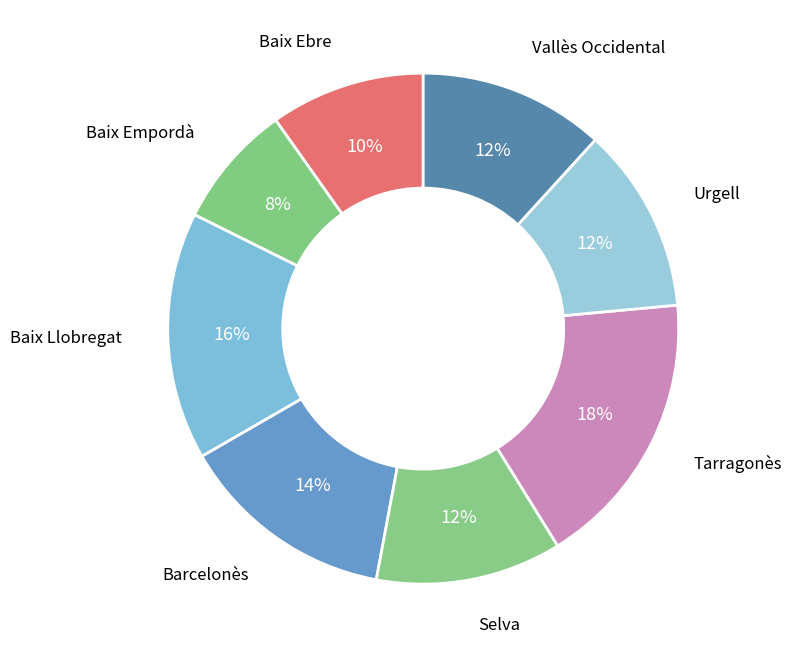

Is the sum of Baix Ebre and Urgell greater than half?

No